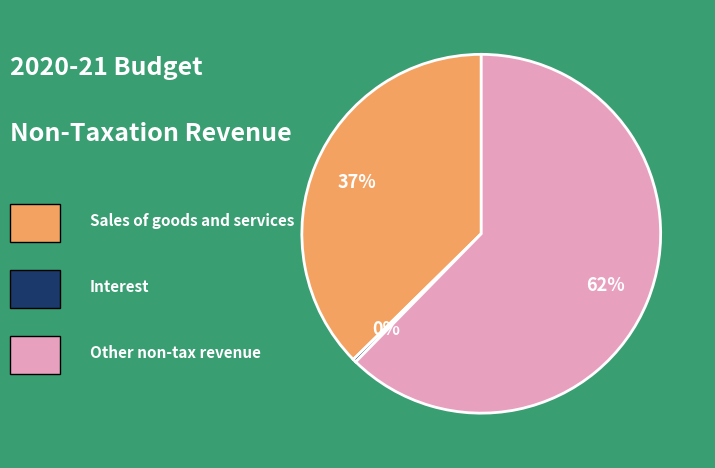

Is there any slice that represents more than half of the pie?

Yes